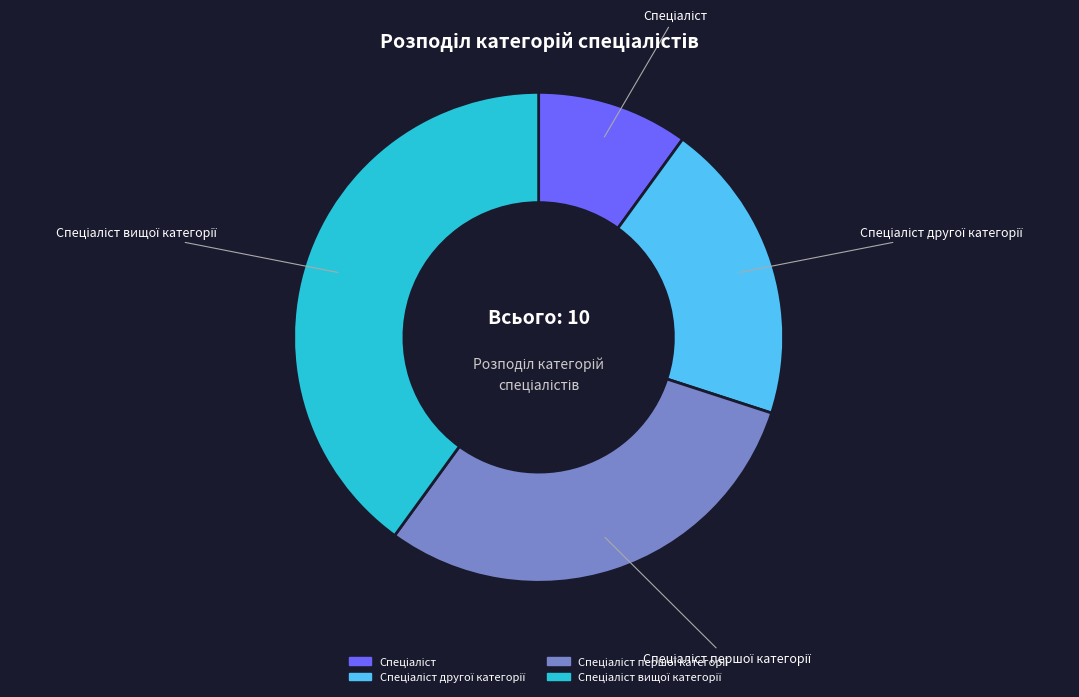

To the nearest percent, what is the average slice percentage?

25%